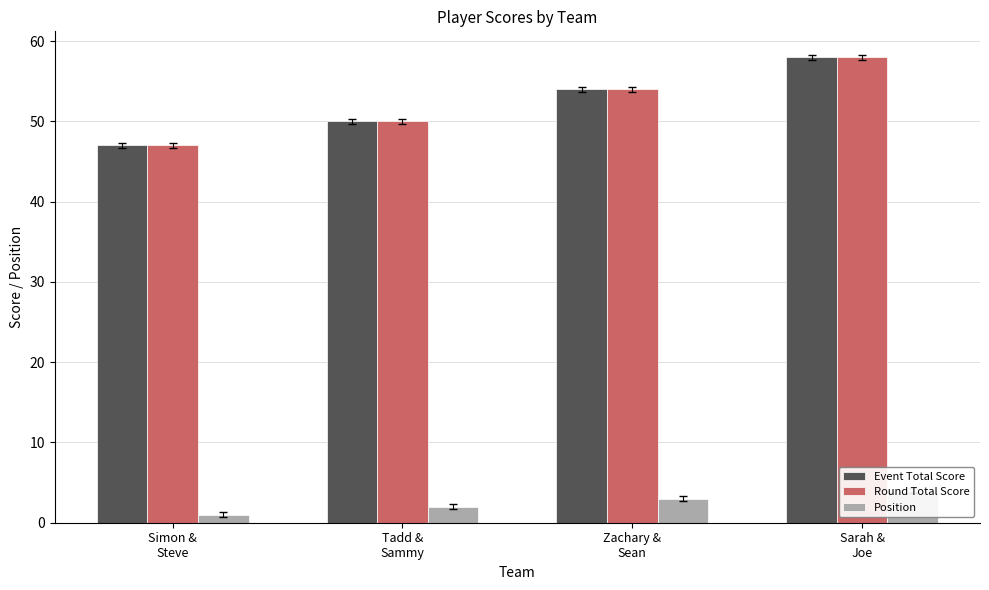

Reading right to left, what are all the values shown in this chart?

Event Total Score: 58	54	50	47
Round Total Score: 58	54	50	47
Position: 4	3	2	1